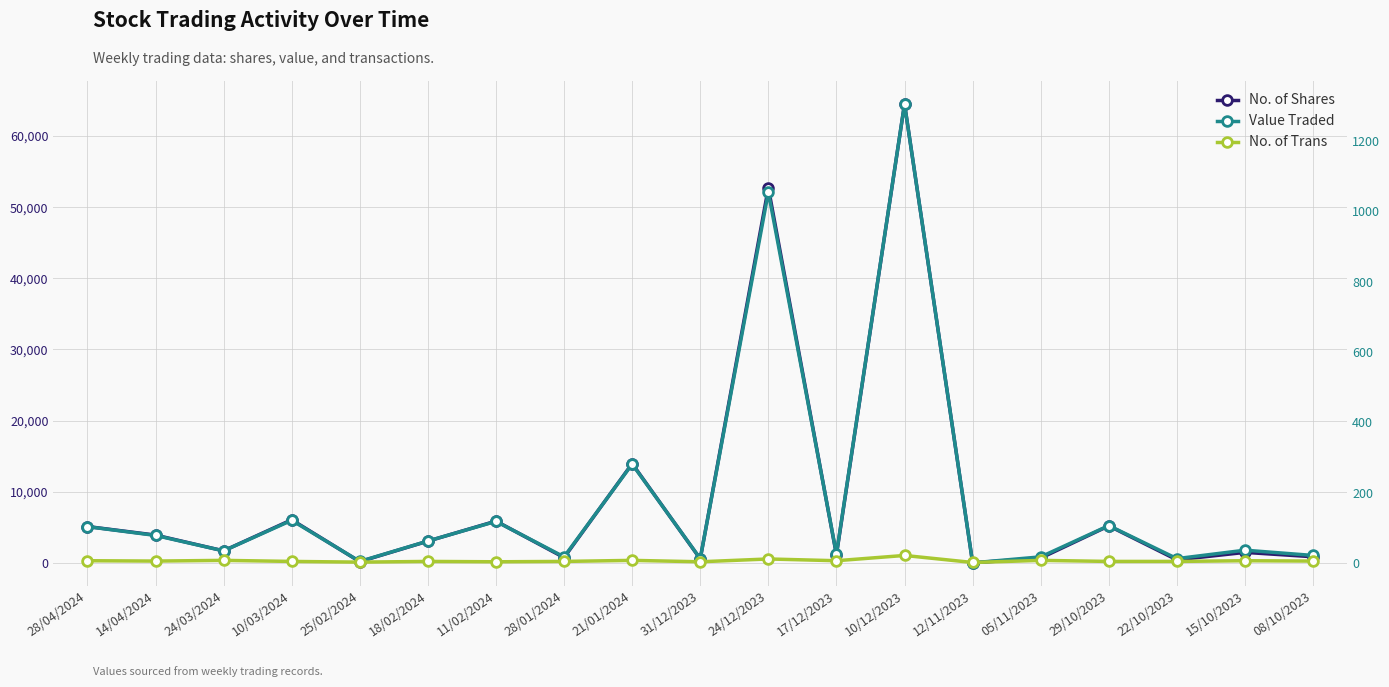

List the series in order of their peak value, lowest first.

No. of Trans, Value Traded, No. of Shares